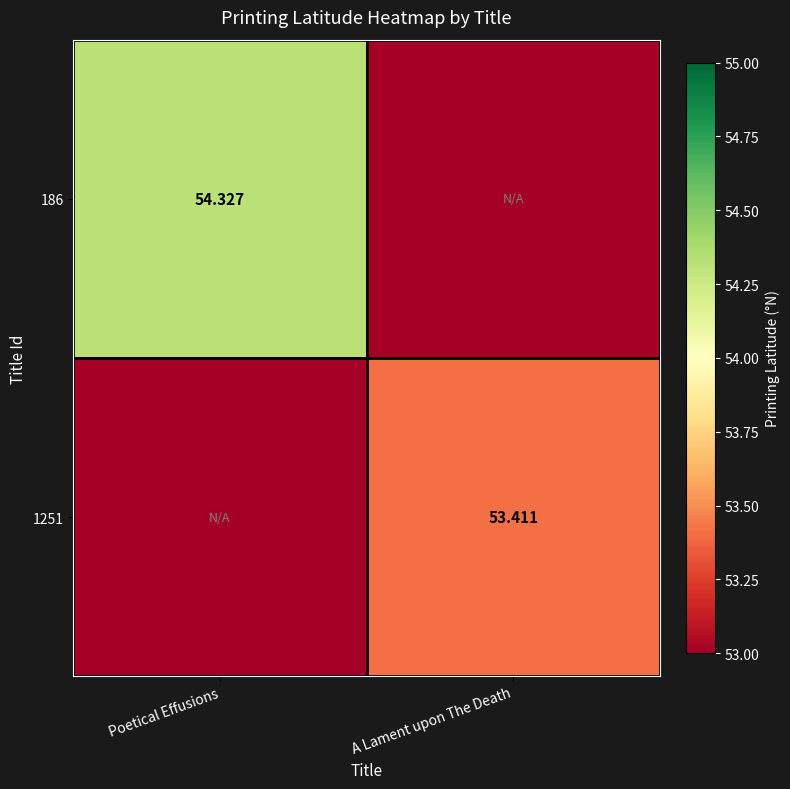

Is the value of 186 at Poetical Effusions greater than the value of 1251 at Poetical Effusions?

Yes